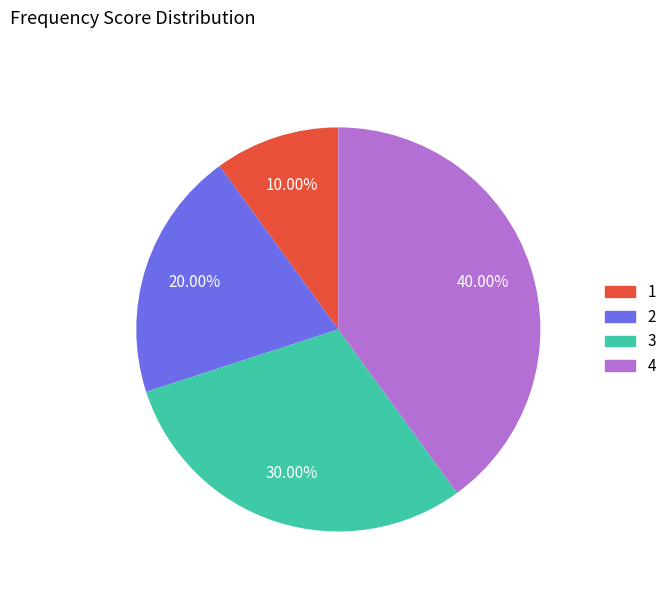

Which slice is the largest?

4